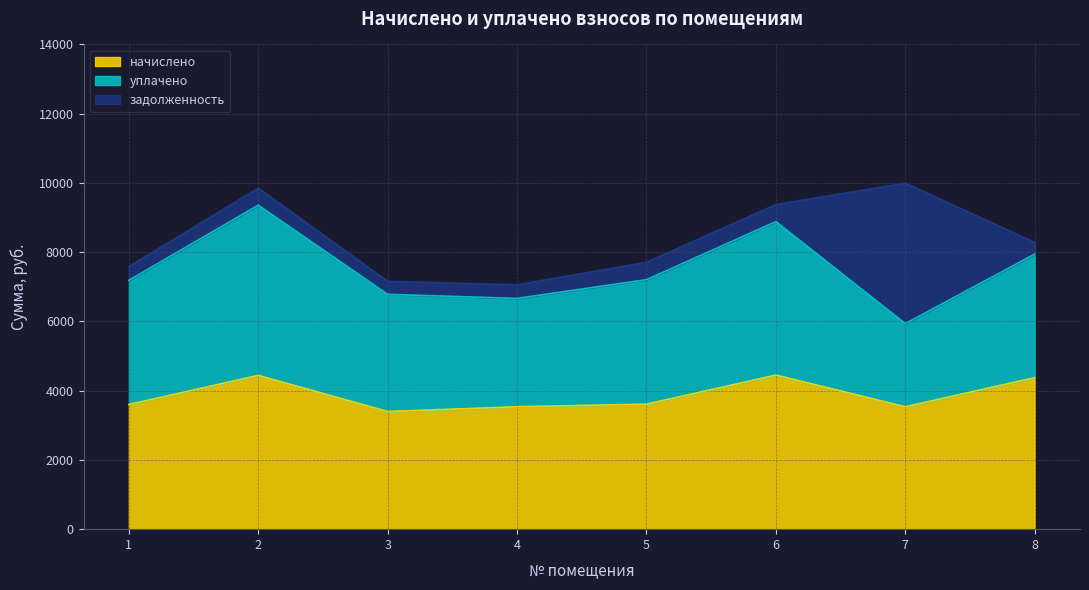

Read the уплачено value at 8.

3566.5